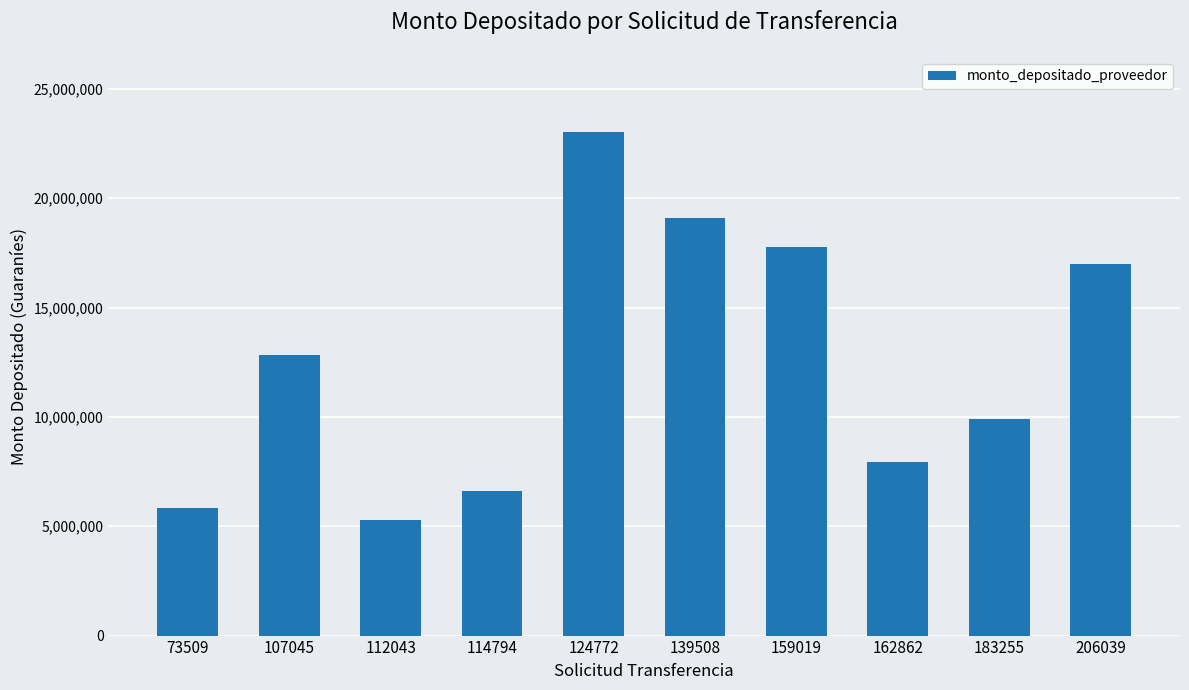

Rank the categories by value from lowest to highest.

112043, 73509, 114794, 162862, 183255, 107045, 206039, 159019, 139508, 124772